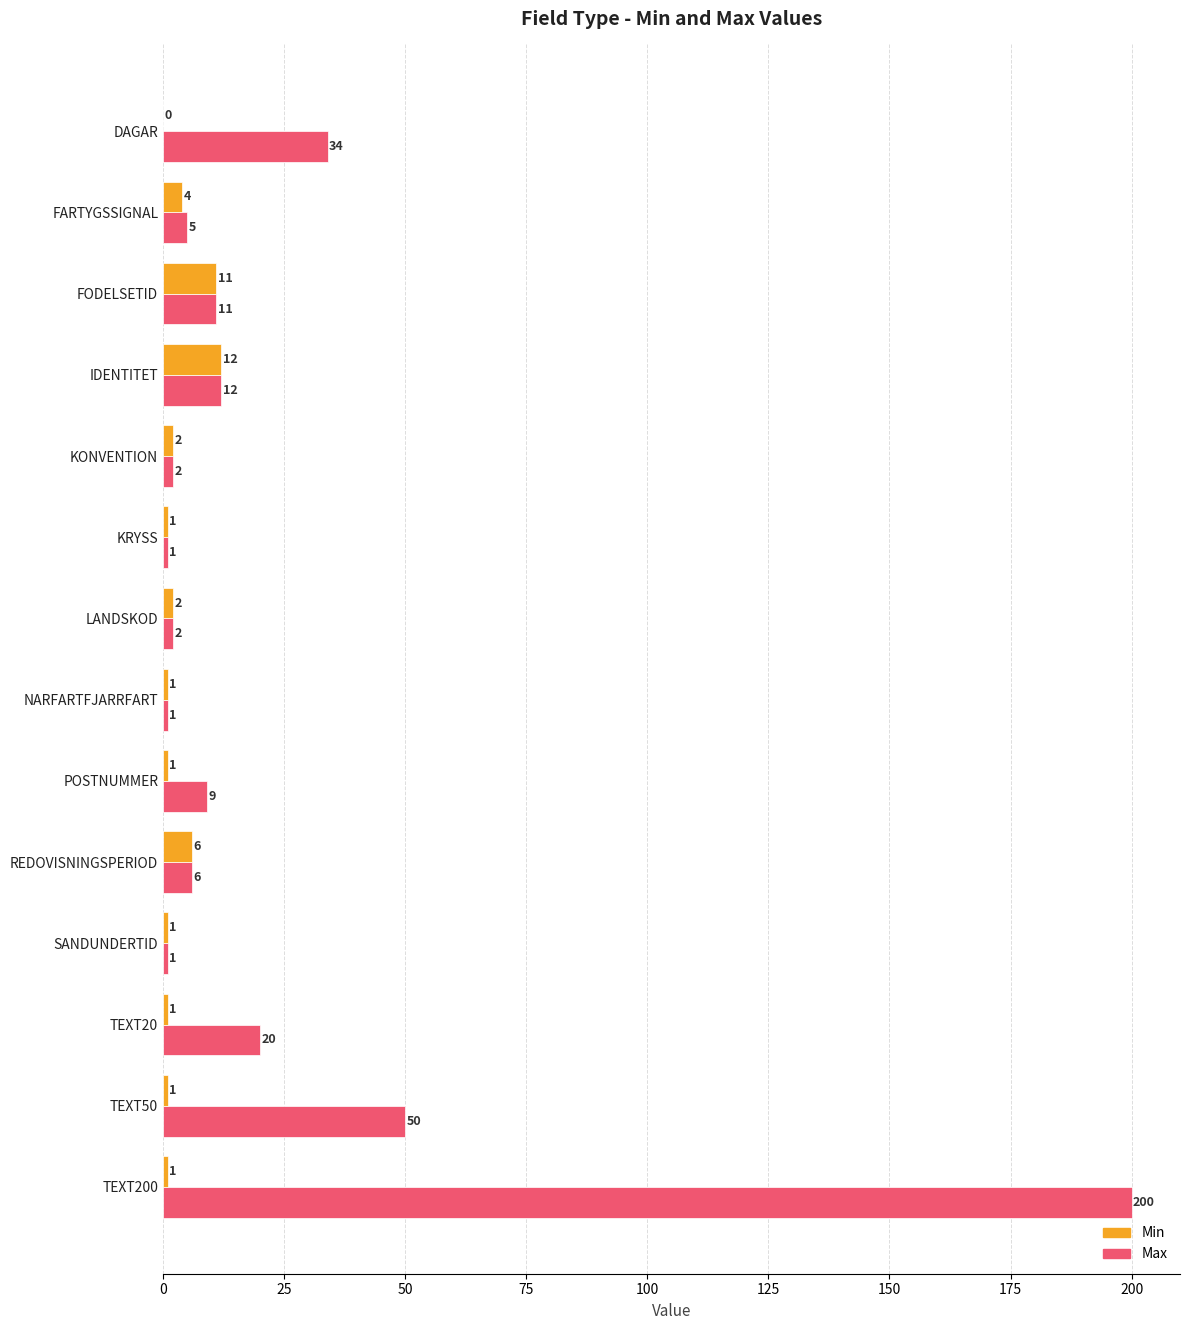

The Max series shows 34 at DAGAR. True or false?

True